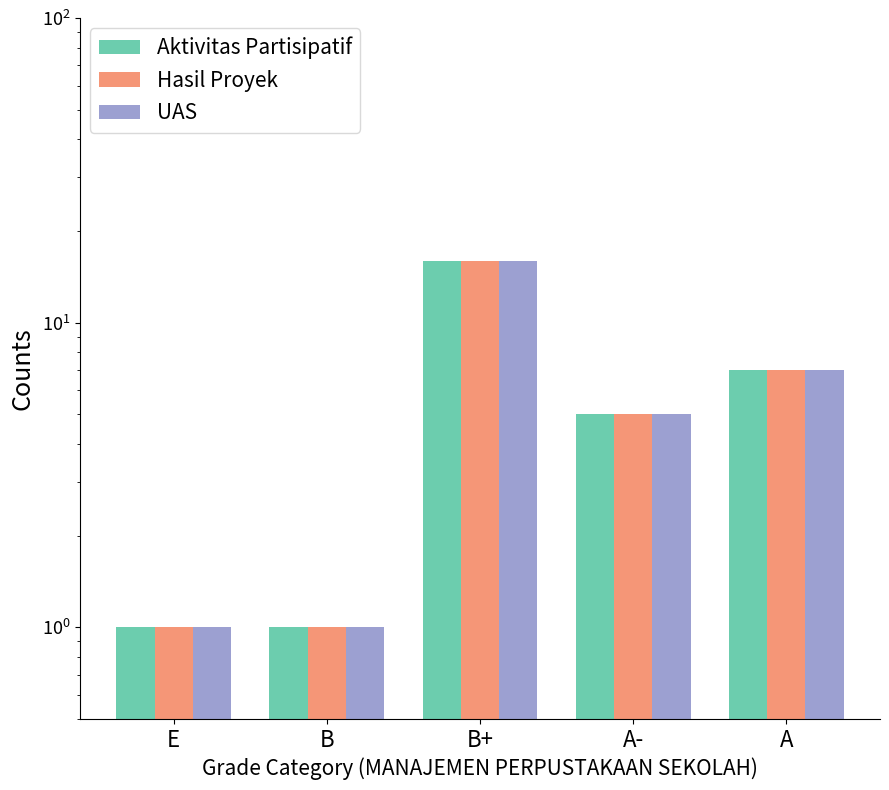

Between A and A-, which is larger?

A